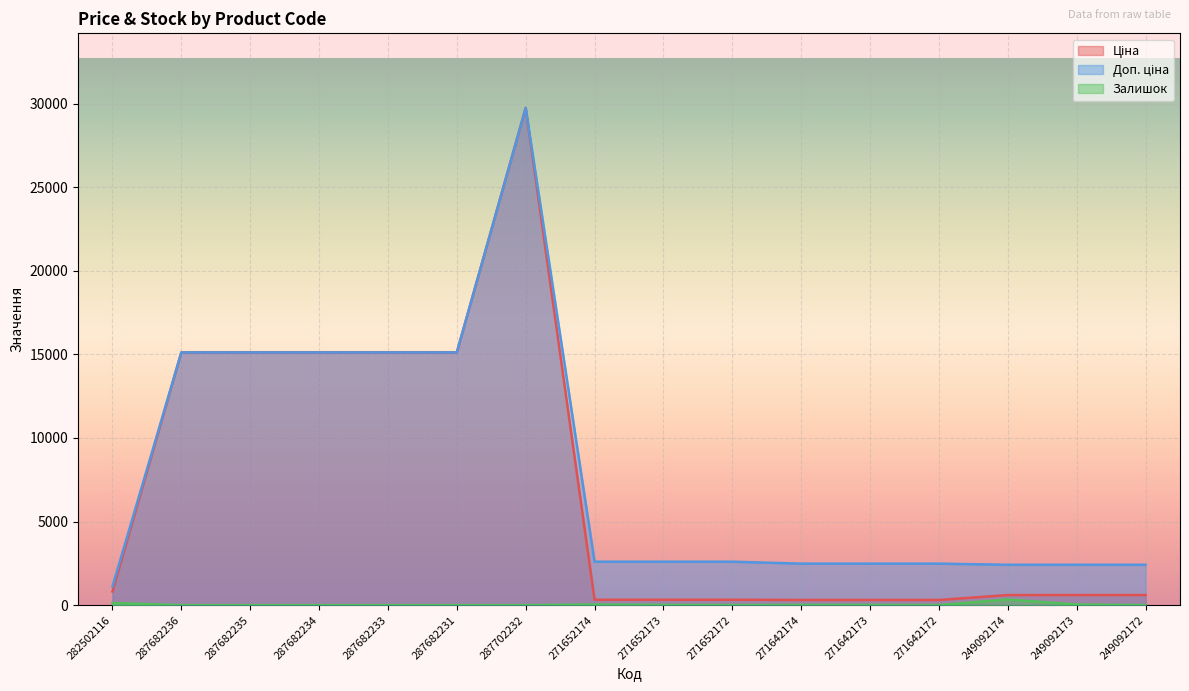

Reading left to right, transcribe all the data shown in this chart.

Ціна: 282502116=818.5	287682236=15120.0	287682235=15120.0	287682234=15120.0	287682233=15120.0	287682231=15120.0	287702232=29747.2	271652174=324.8	271652173=324.8	271652172=324.8	271642174=310.3	271642173=310.3	271642172=310.3	249092174=603.7	249092173=603.7	249092172=603.7
Доп. ціна: 282502116=1109.2	287682236=15120.0	287682235=15120.0	287682234=15120.0	287682233=15120.0	287682231=15120.0	287702232=29747.2	271652174=2598.3	271652173=2598.3	271652172=2598.3	271642174=2482.4	271642173=2482.4	271642172=2482.4	249092174=2414.8	249092173=2414.8	249092172=2414.8
Залишок: 282502116=125.0	287682236=0.0	287682235=0.0	287682234=0.0	287682233=0.0	287682231=0.0	287702232=0.0	271652174=35.0	271652173=15.0	271652172=4.0	271642174=12.0	271642173=10.0	271642172=4.0	249092174=341.0	249092173=38.0	249092172=0.0